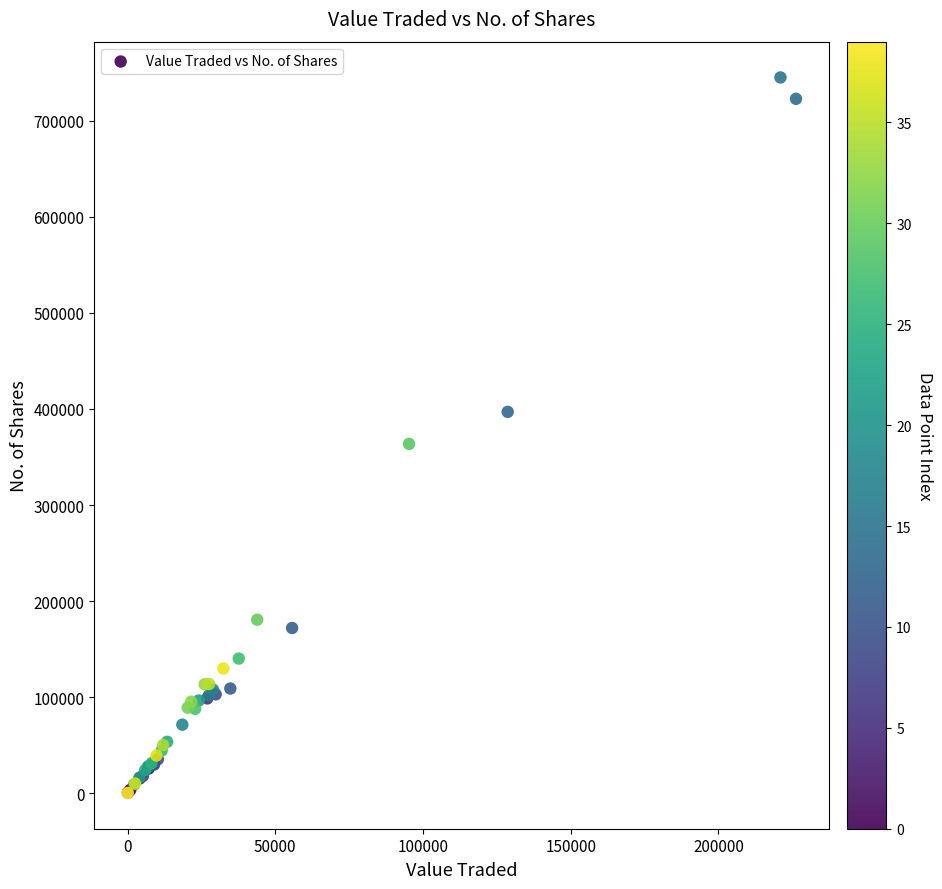

What Y value in the scatter plot is closest to 372715?

363679